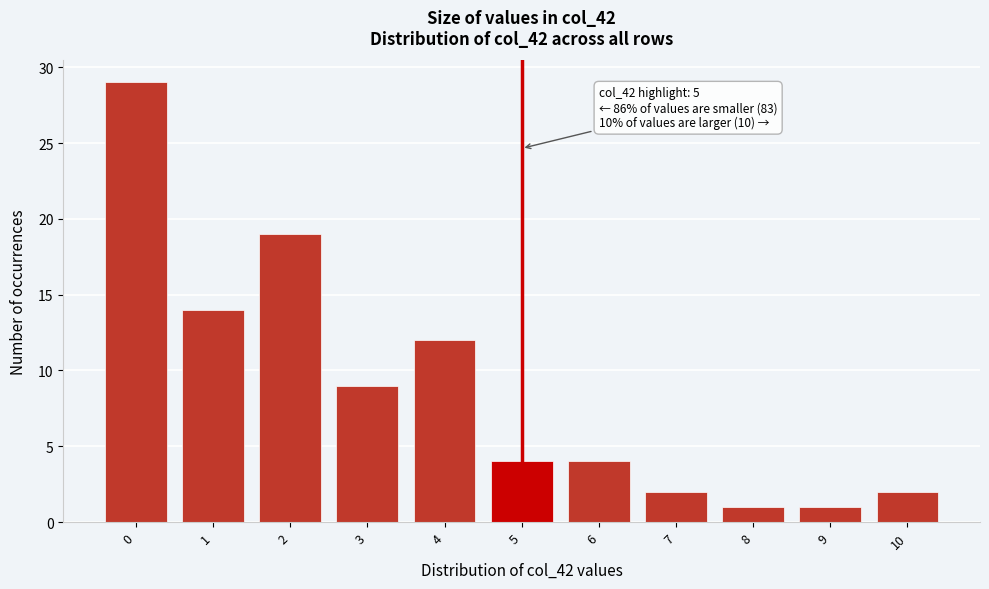

Reading left to right, extract all data points from this chart.

29	14	19	9	12	4	4	2	1	1	2